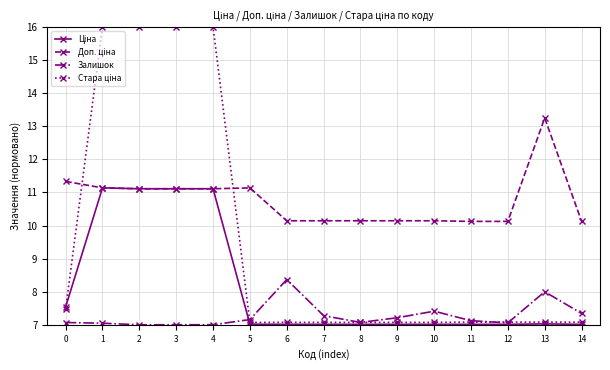

True or false: Залишок has more than 2 interior local peaks.

True